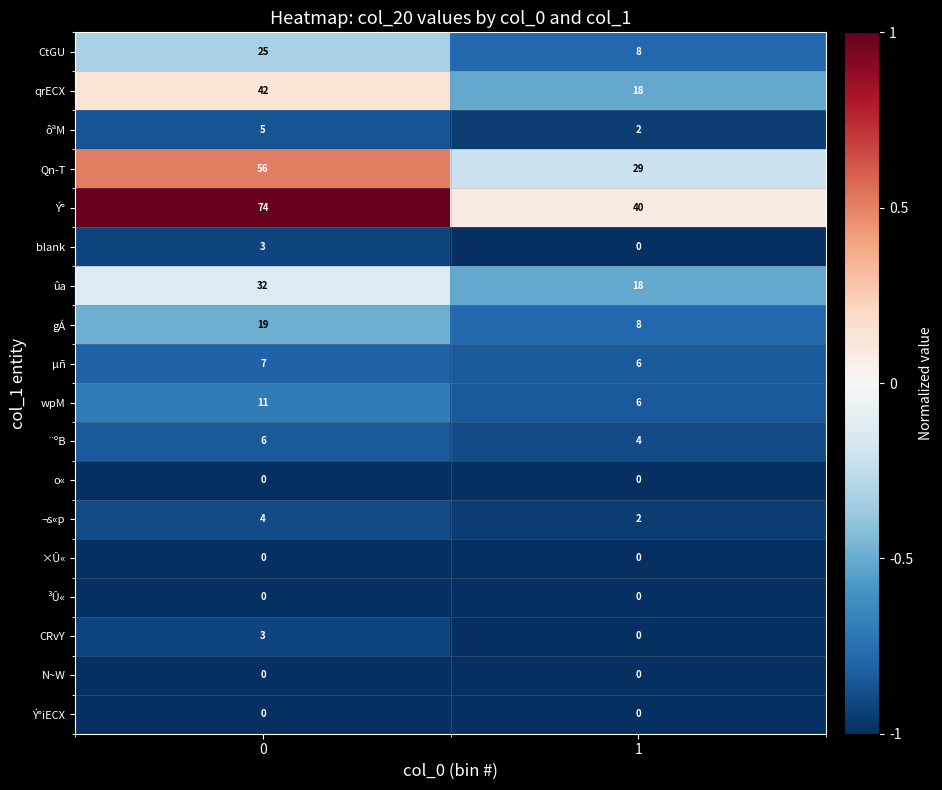

Which series has the largest total across all categories?

Ý°